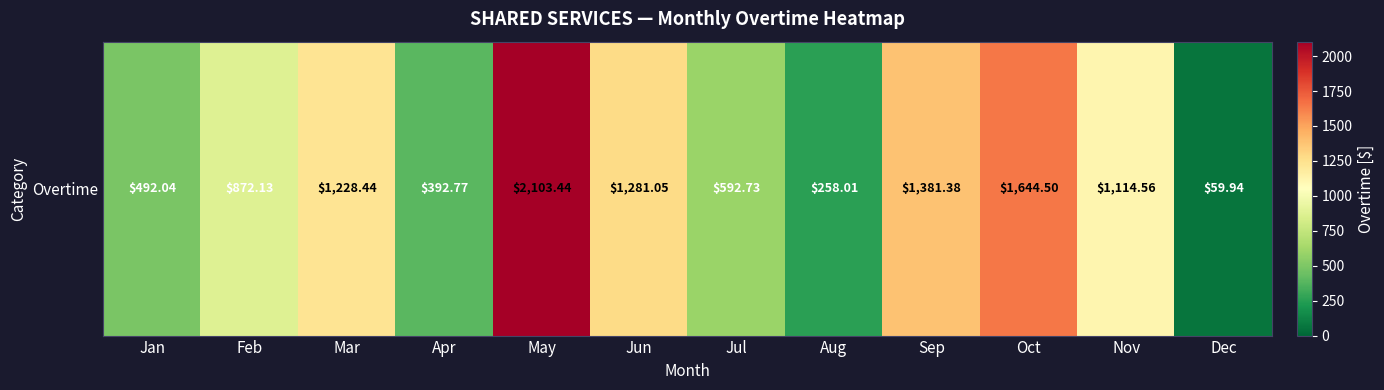

What is the sum of all values?

11421.0